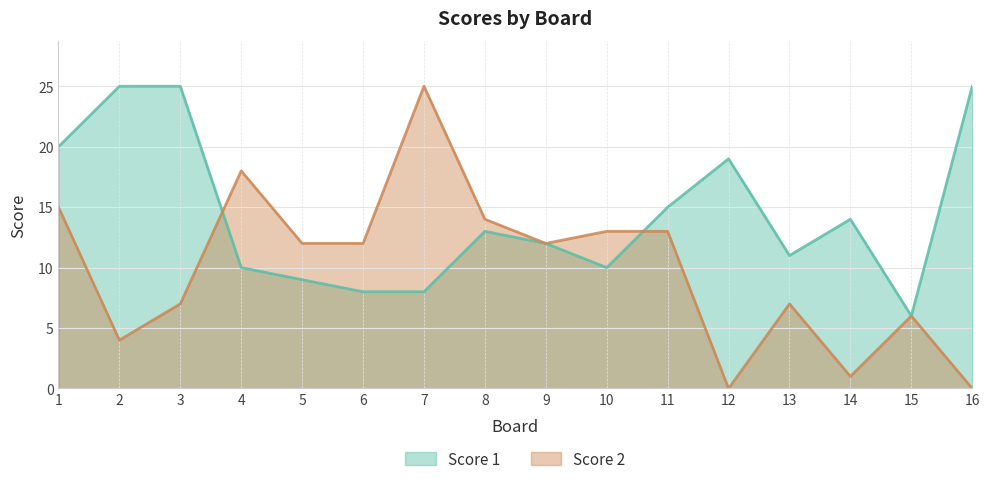

At which label does Score 1 first exceed 13?

1